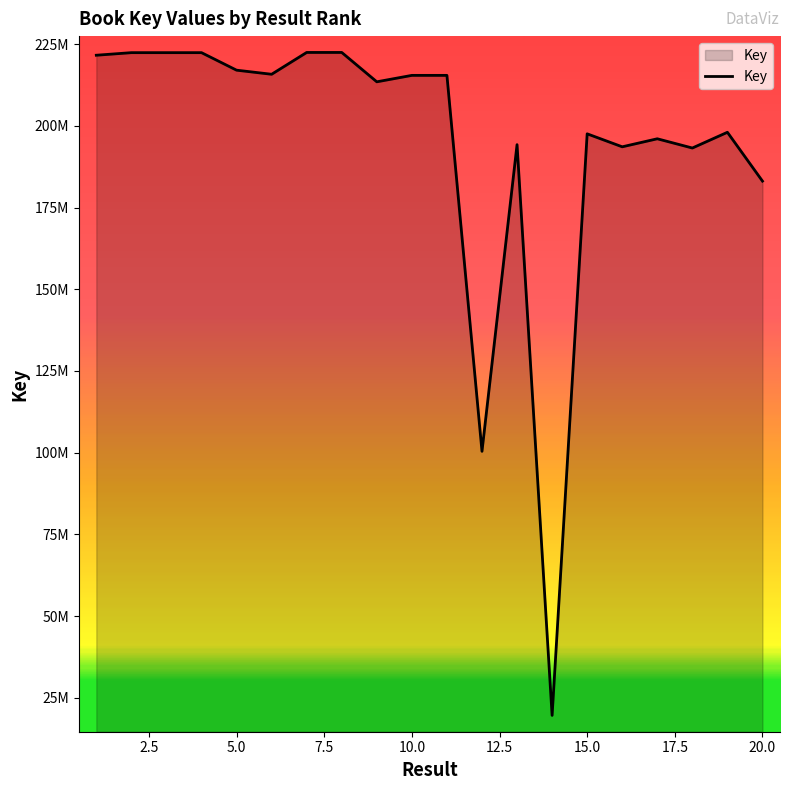

Does the chart have visible grid lines?

No